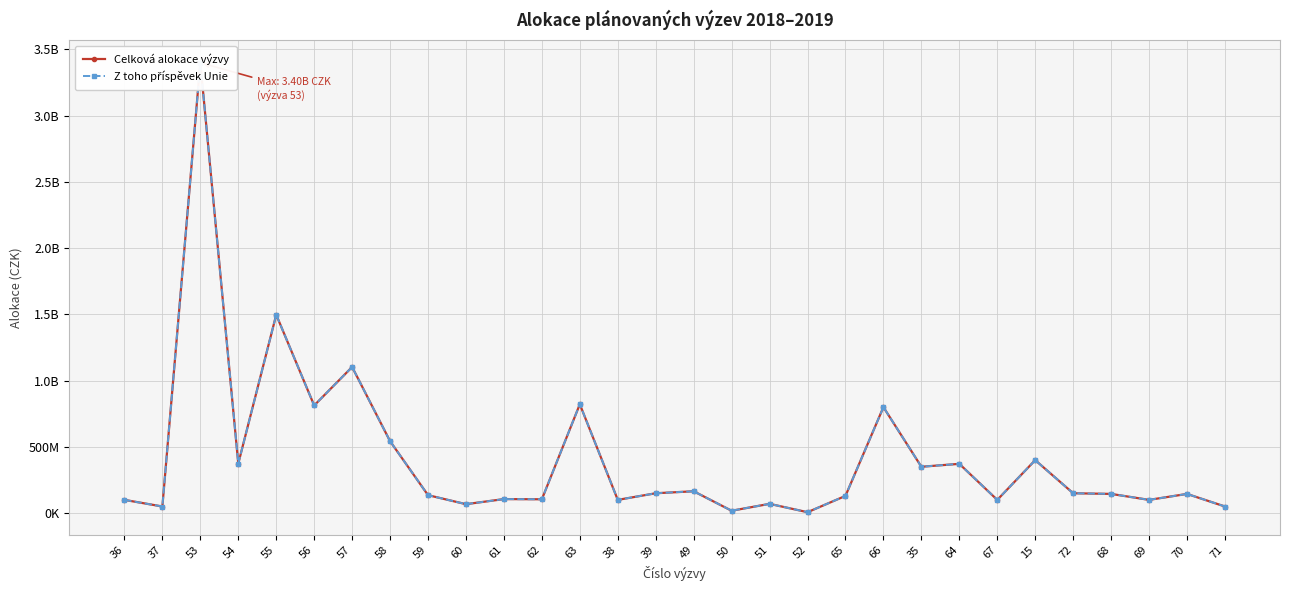

List the series in order of their peak value, highest first.

Celková alokace výzvy, Z toho příspěvek Unie